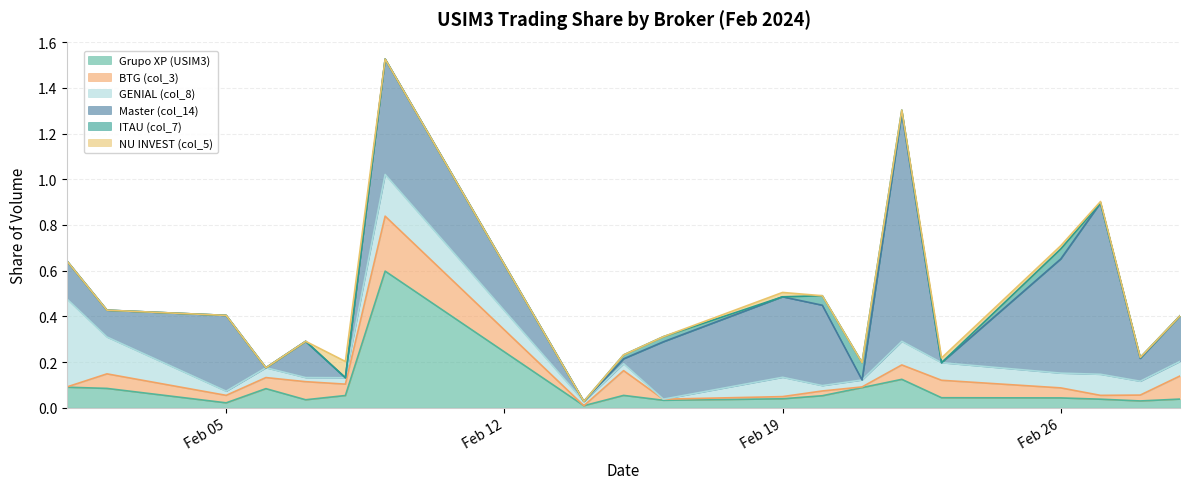

What are all the series names shown in the legend?

Grupo XP (USIM3), BTG (col_3), GENIAL (col_8), Master (col_14), ITAU (col_7), NU INVEST (col_5)